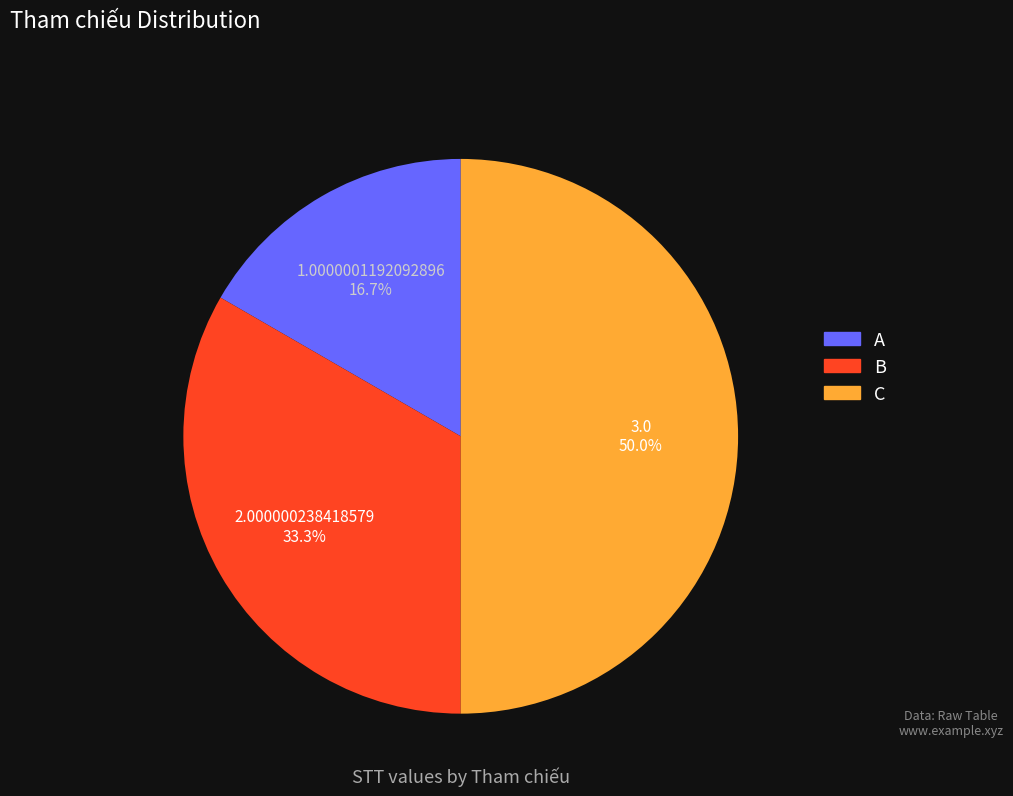

Which has a higher value, C or A?

C